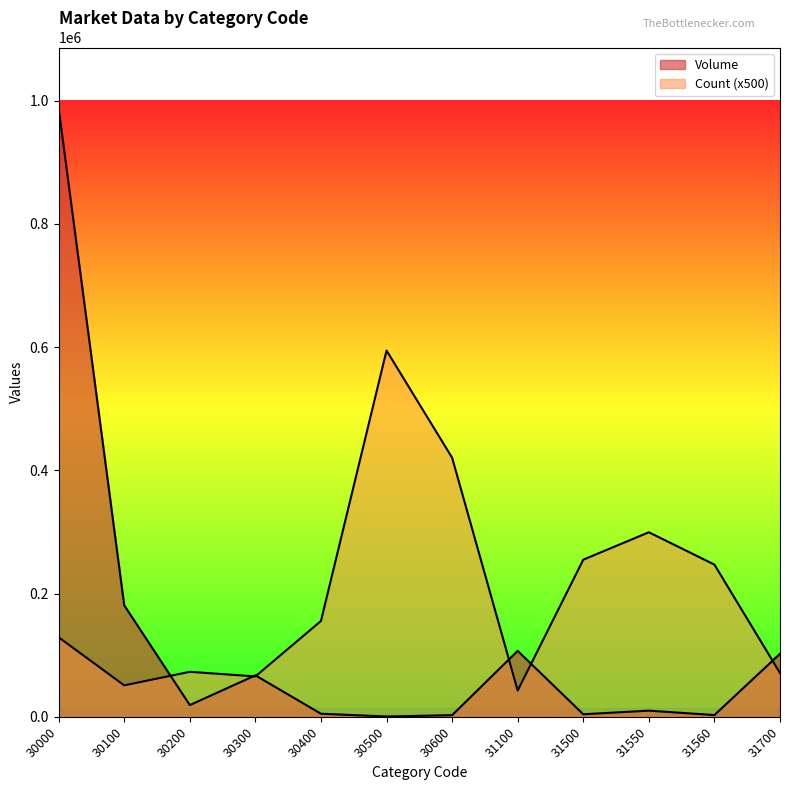

The Volume series shows 4901 at 31560. True or false?

False